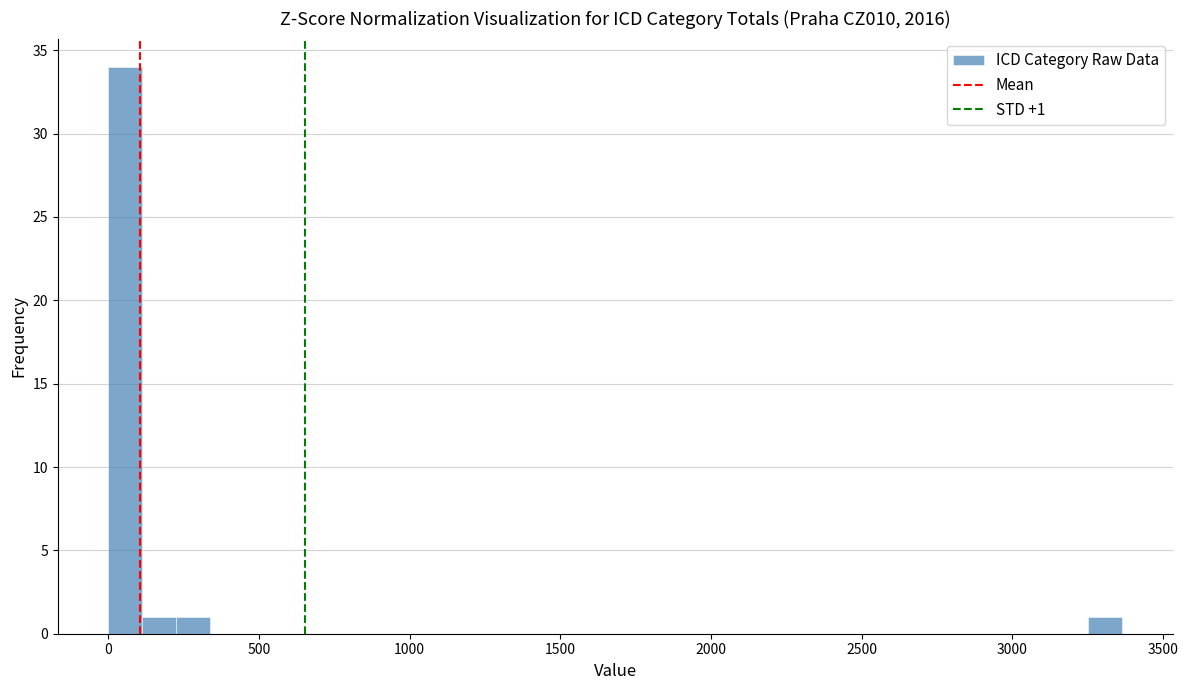

Around what value on the x-axis is the tallest bar? Give the approximate position of its centre, as read against the axis.

50